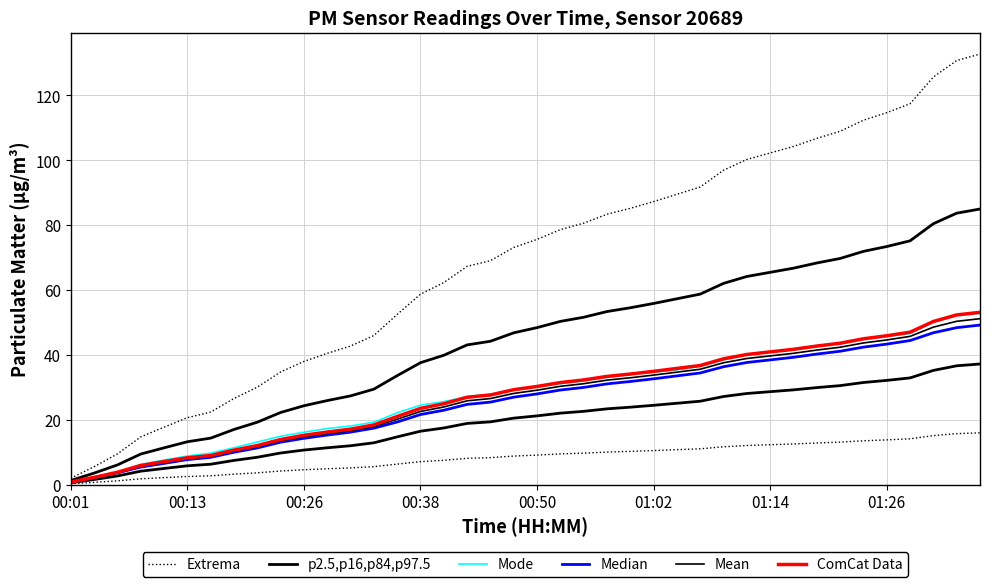

What is the maximum value shown in the chart?

132.8